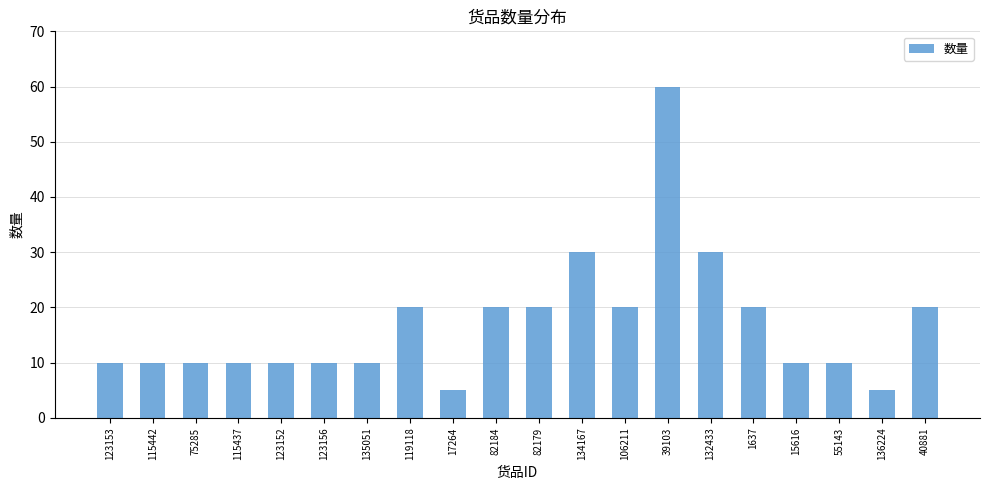

Reading right to left, what are all the values shown in this chart?

20	5	10	10	20	30	60	20	30	20	20	5	20	10	10	10	10	10	10	10